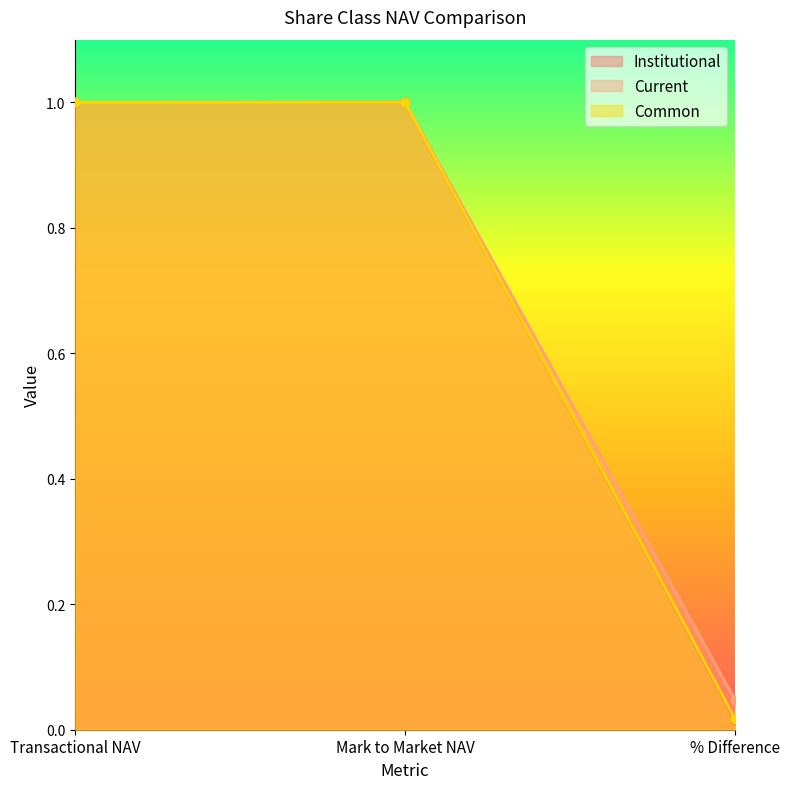

Reading right to left, extract all data points from this chart.

Institutional: 0.0	1.0	1.0
Current: 0.0	1.0	1.0
Common: 0.0	1.0	1.0